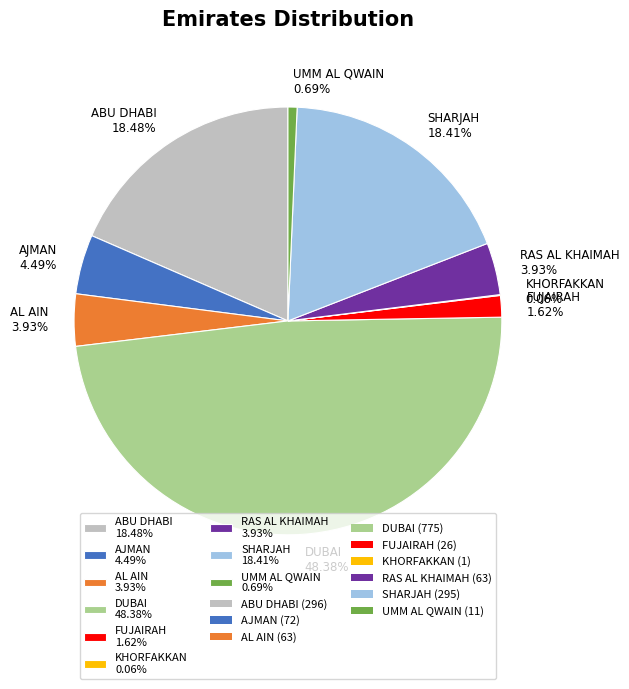

Which has a higher value, SHARJAH or AL AIN?

SHARJAH